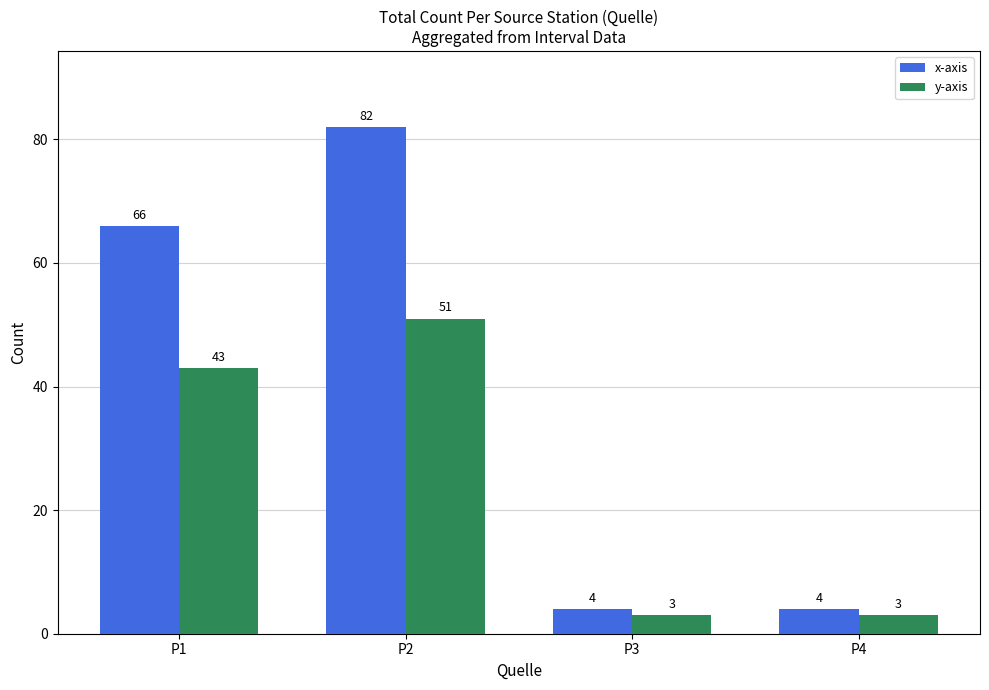

What are all the series names shown in the legend?

x-axis, y-axis